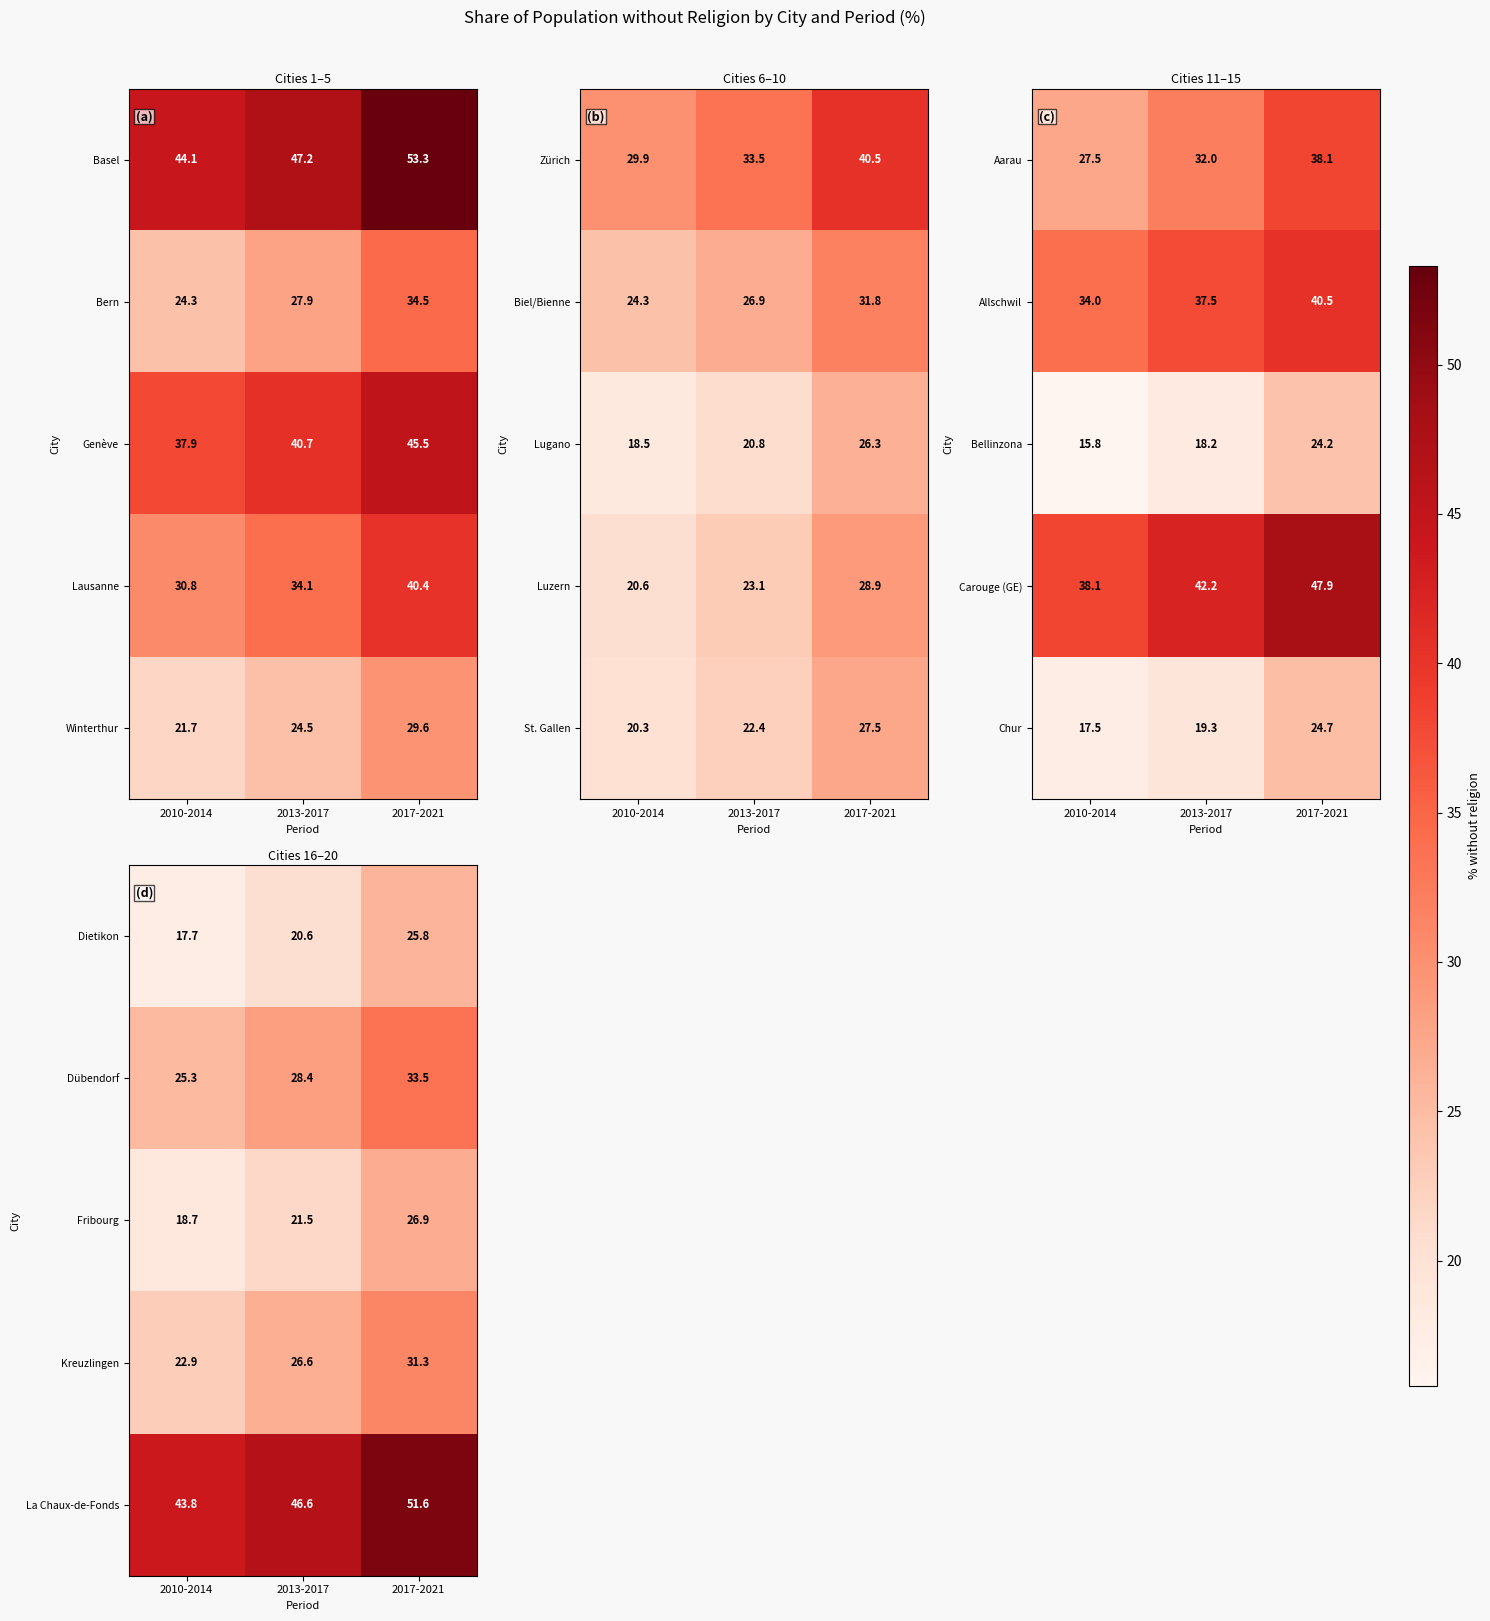

What value does the Dietikon series have at 2017-2021?

25.8